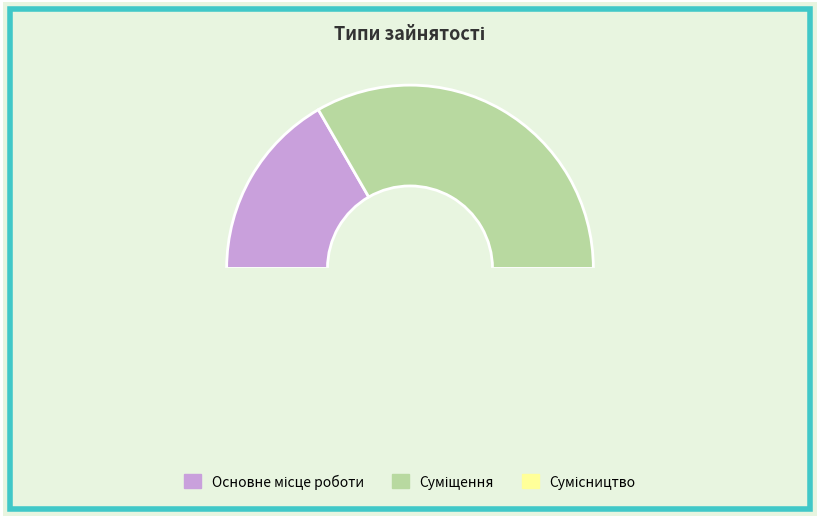

To the nearest percent, what is the average slice percentage?

33%